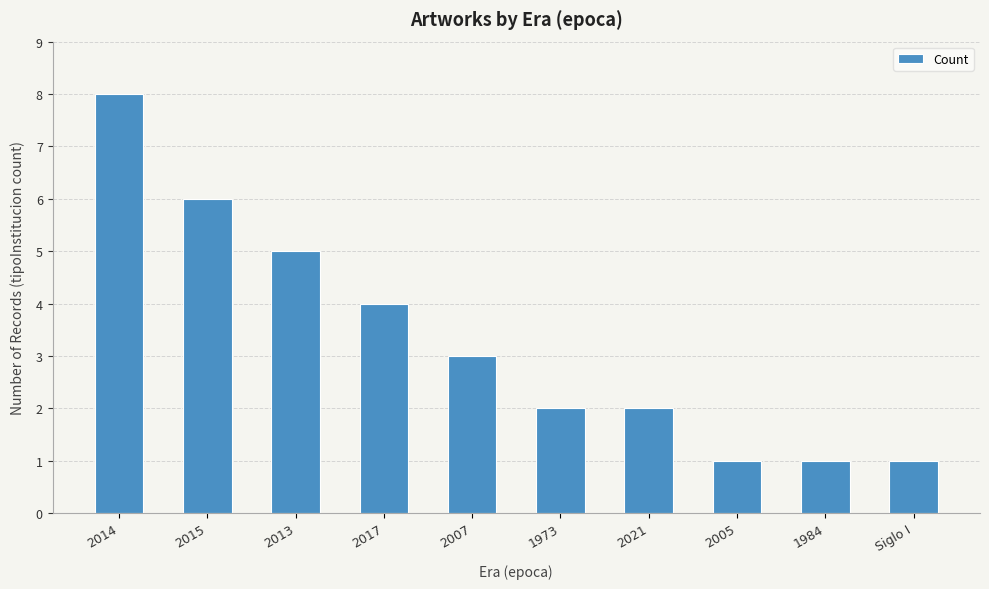

The value at 2007 is 2. True or false?

False